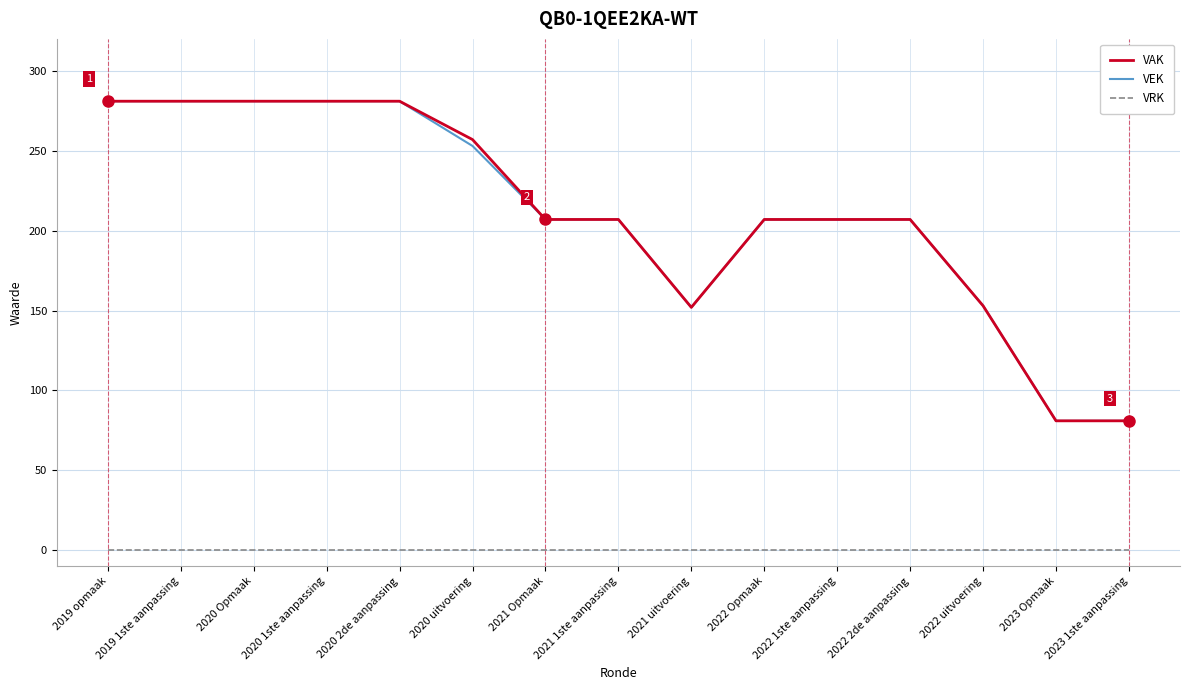

What position from the right is 2021 Opmaak?

9